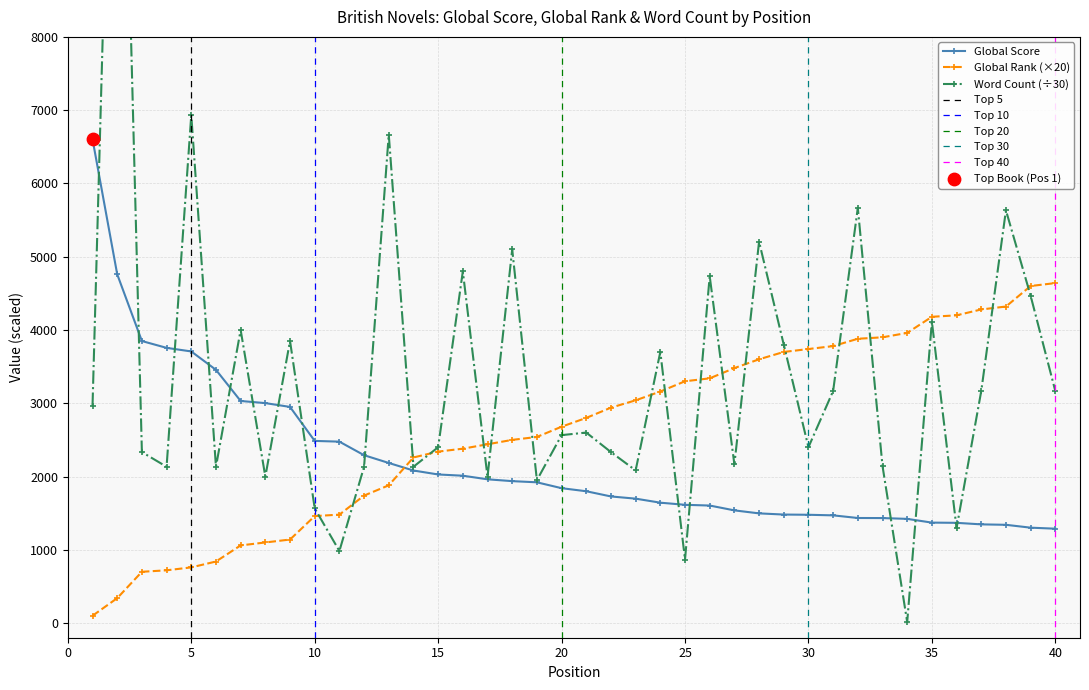

Which series has the widest spread of Y values?

Word Count